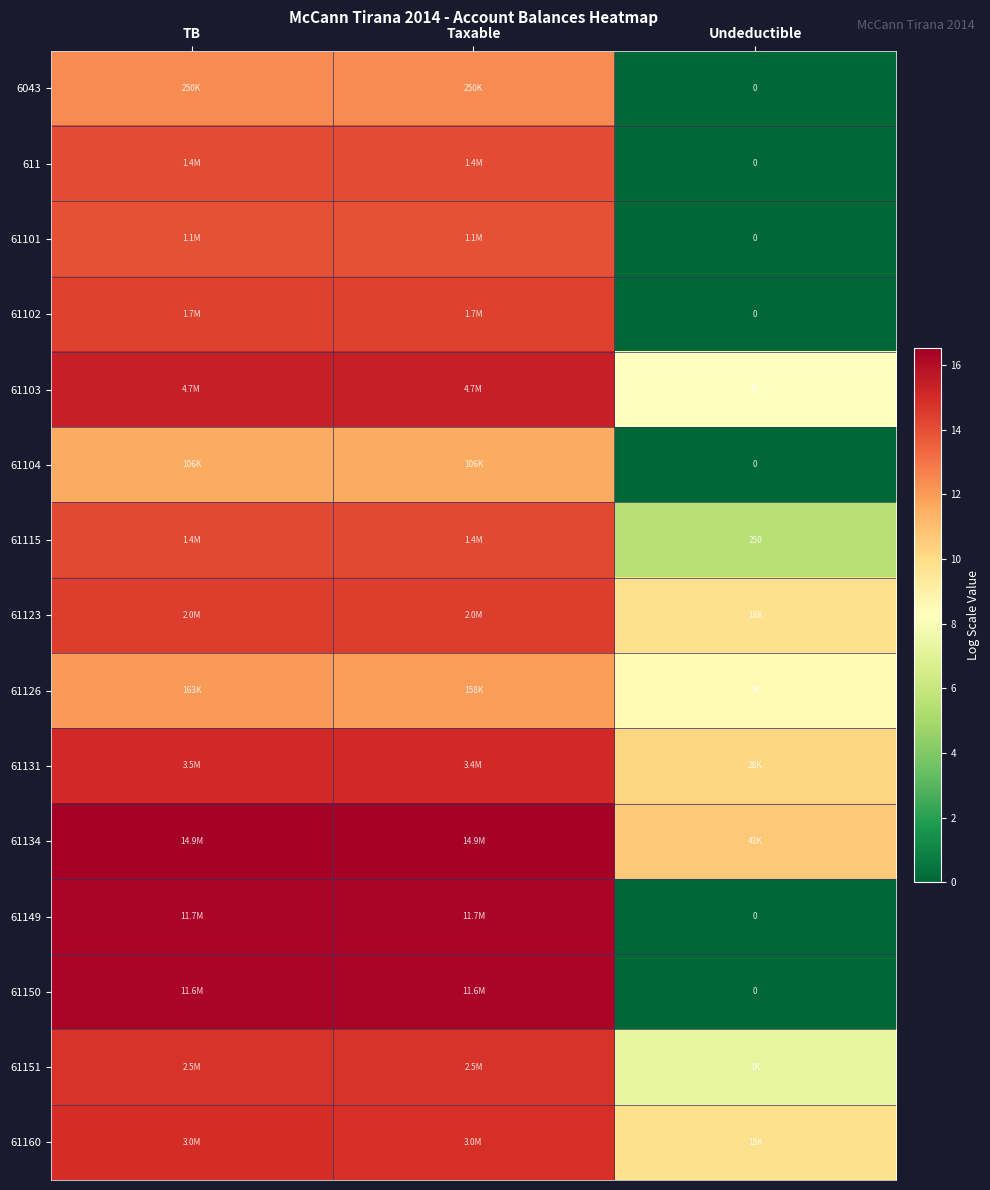

True or false: 611 has a value of 0.0 at Undeductible.

True